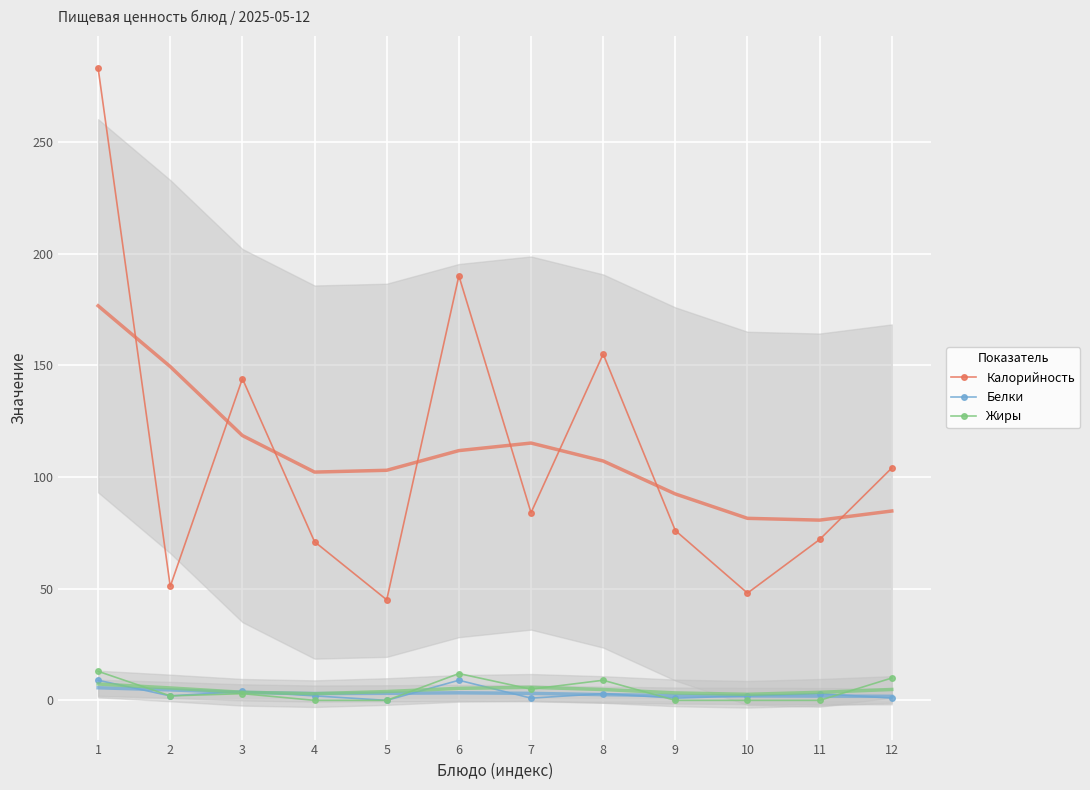

What is the value of the Жиры point at the 8th from the left?

9